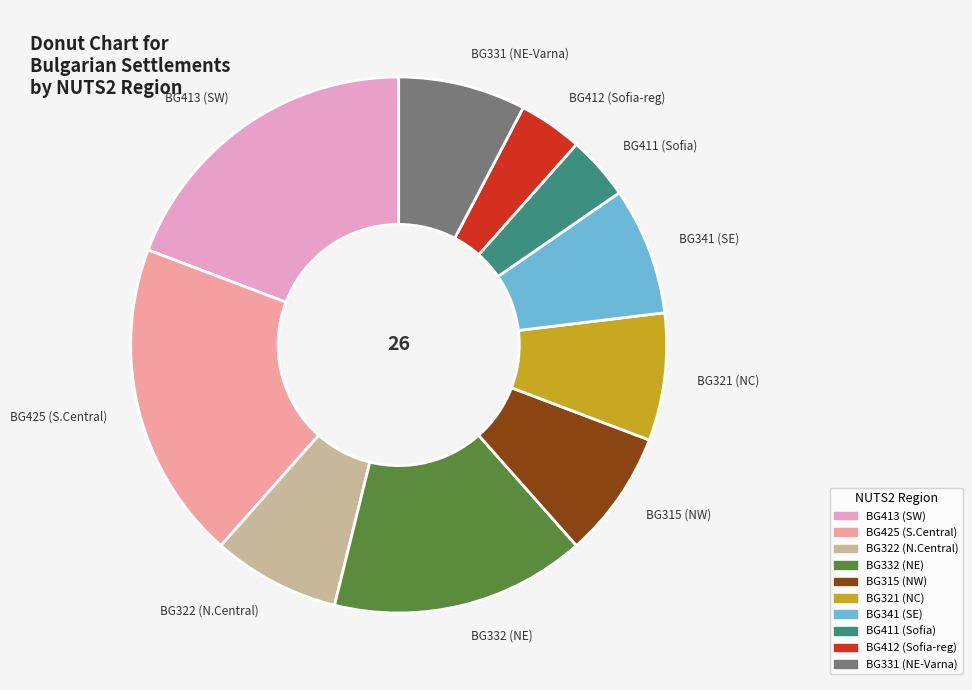

Is it true that BG315 (NW) is 8% of the pie?

True